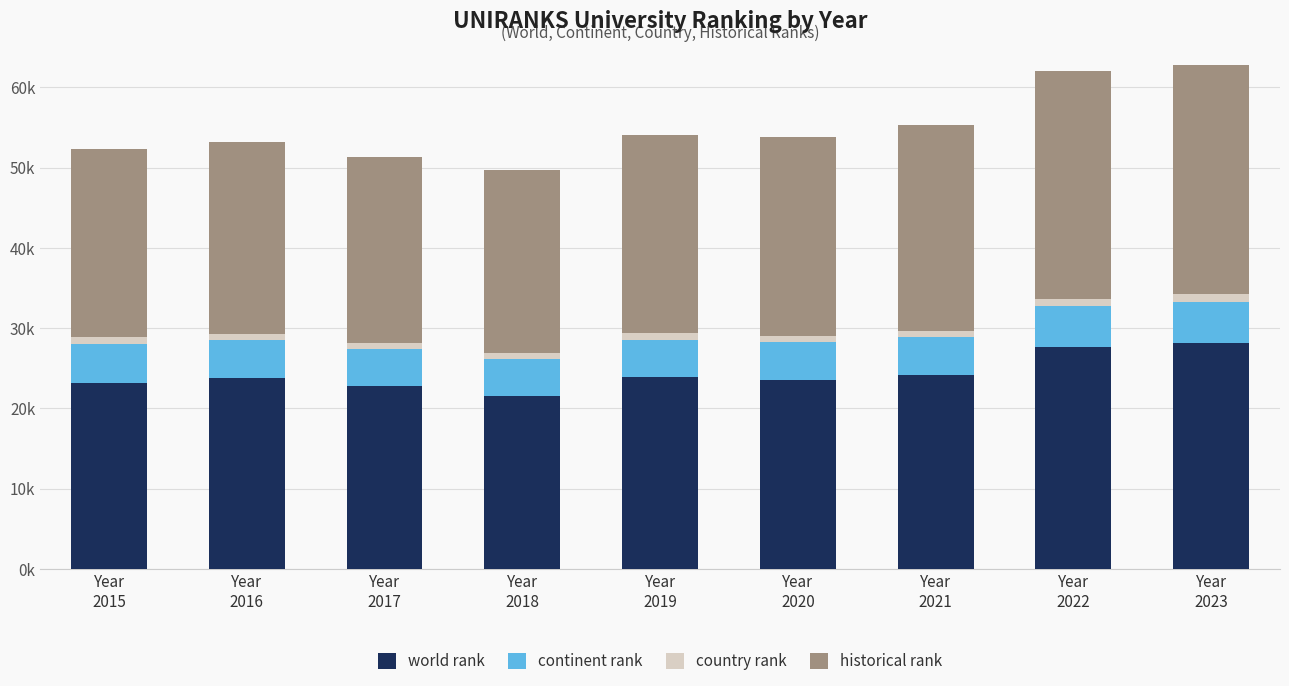

At how many categories does at least one series exceed 19?

9